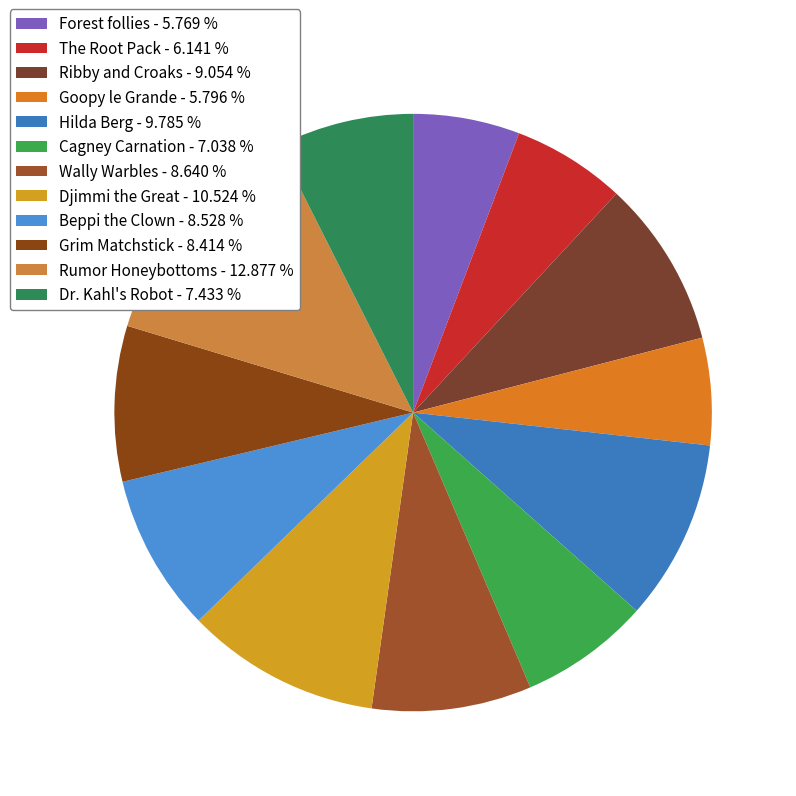

Is it true that Rumor Honeybottoms is 26% of the pie?

False